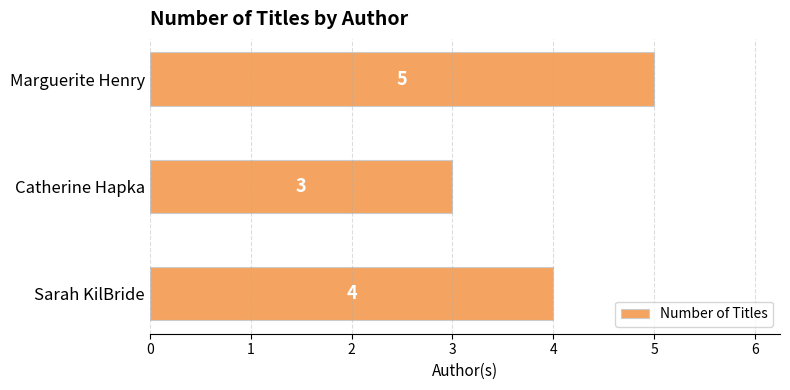

Is it true that the value at Marguerite Henry is 2?

False